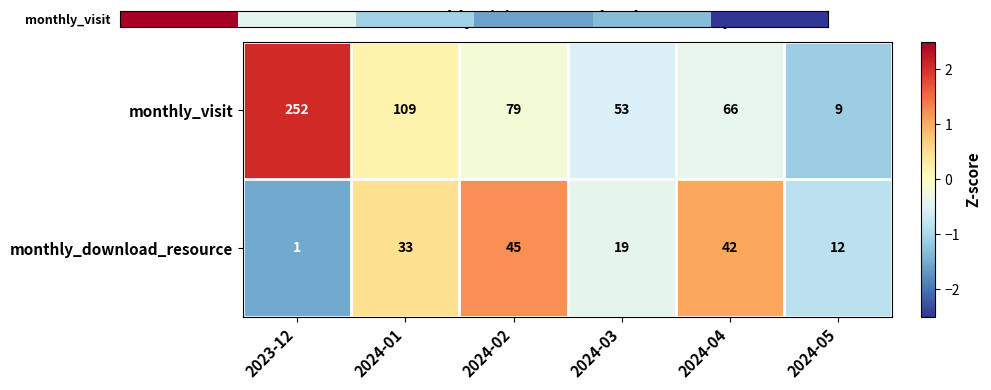

Reading left to right, transcribe all the data shown in this chart.

monthly_visit: 252	109	79	53	66	9
monthly_download_resource: 1	33	45	19	42	12